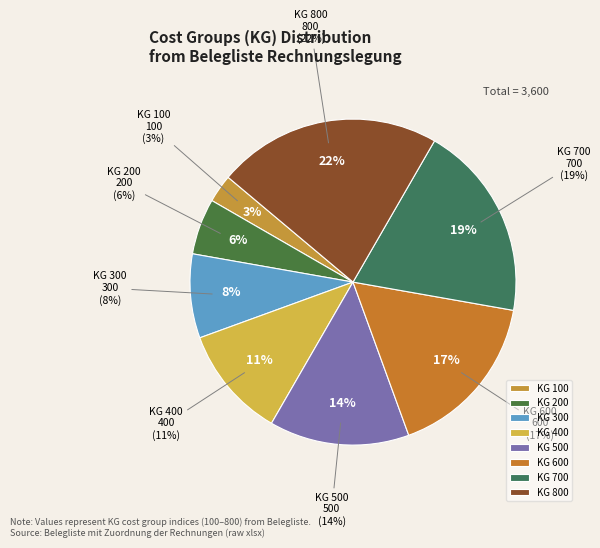

The 100 slice represents 3% of the pie. True or false?

True